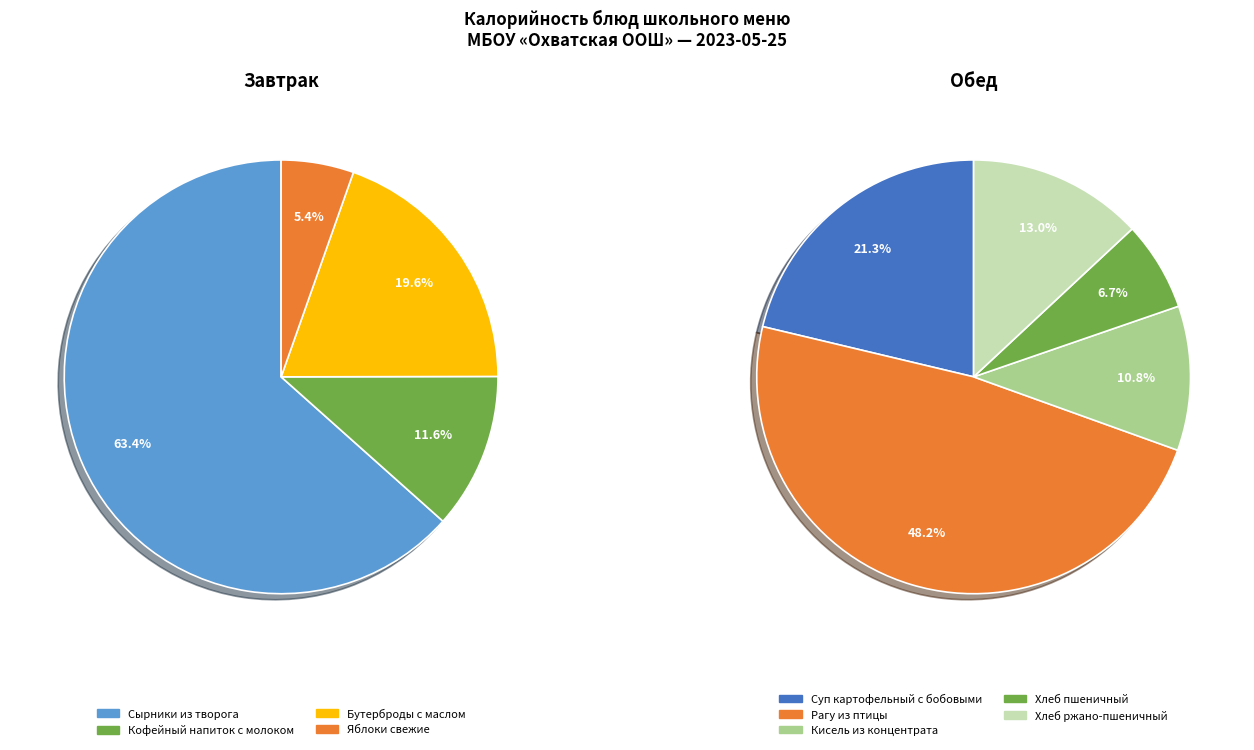

The Яблоки свежие slice represents 11% of the pie. True or false?

False